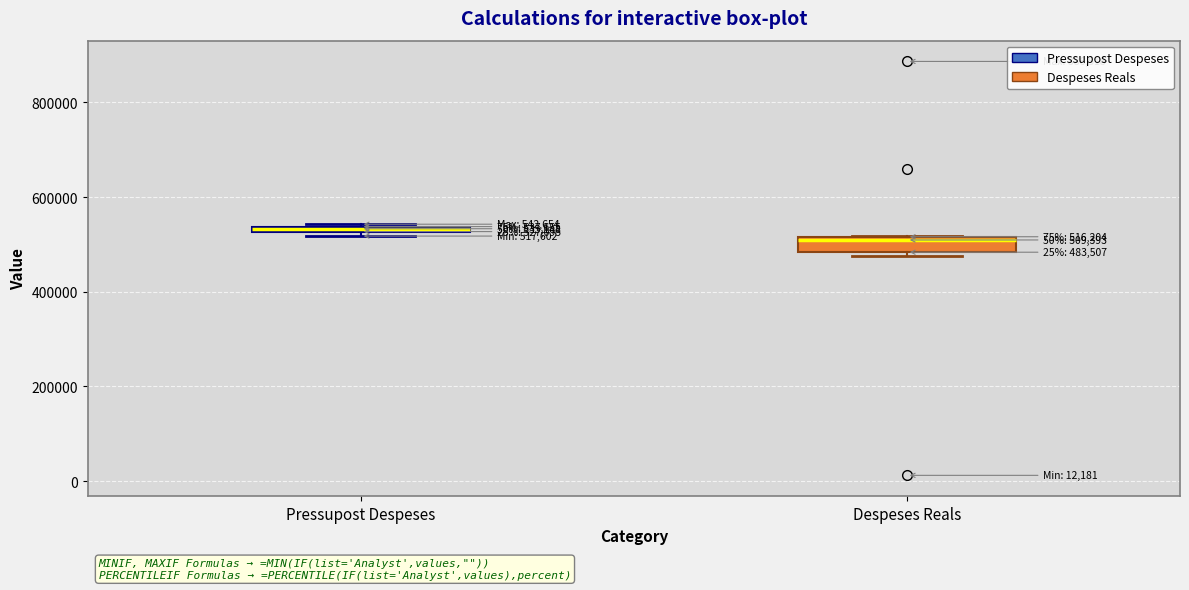

Which box's median line is the highest?

Pressupost Despeses